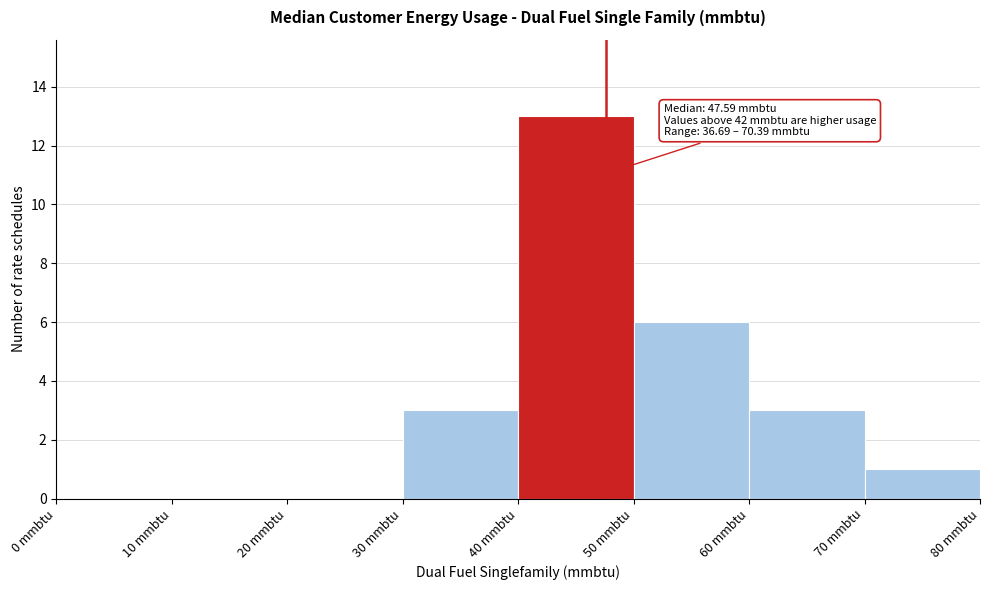

Over which range of the x-axis is the bar tallest?

40 to 50